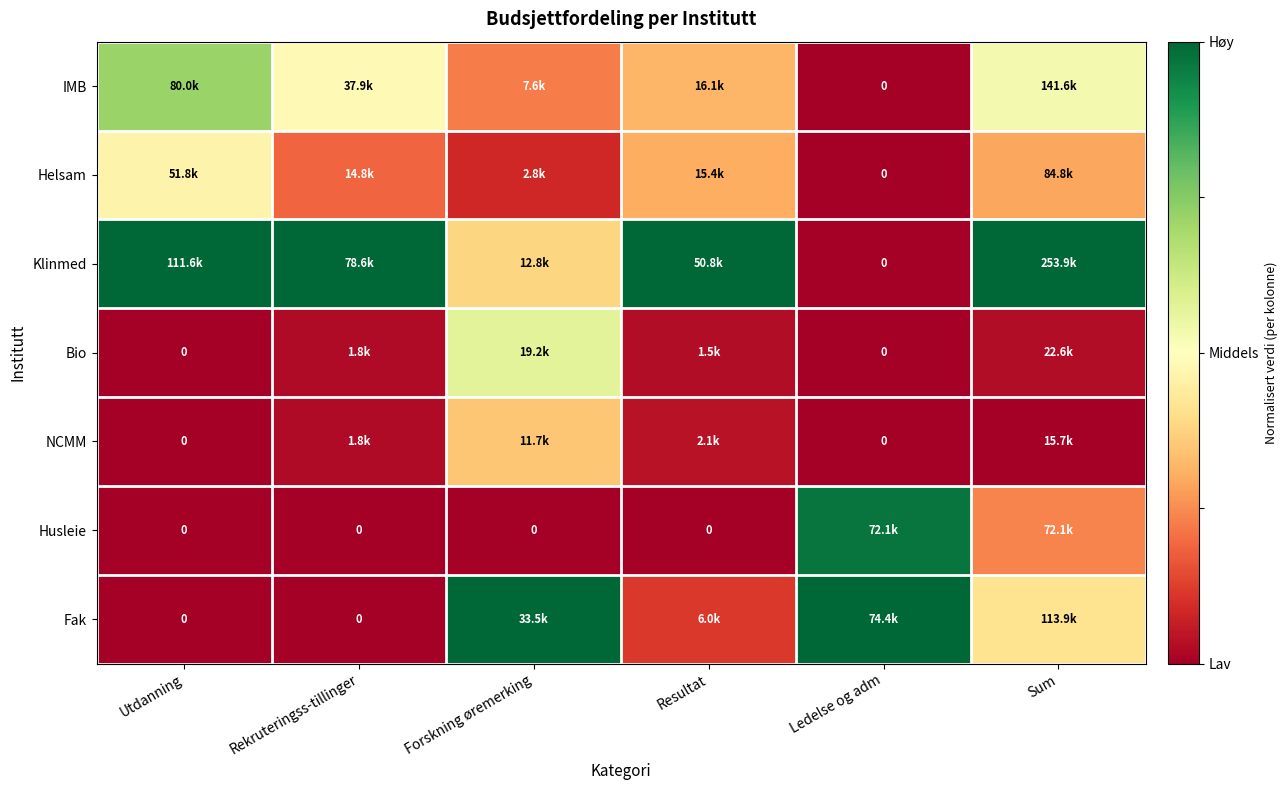

Is it true that Klinmed equals -0.5 at Ledelse og adm?

False